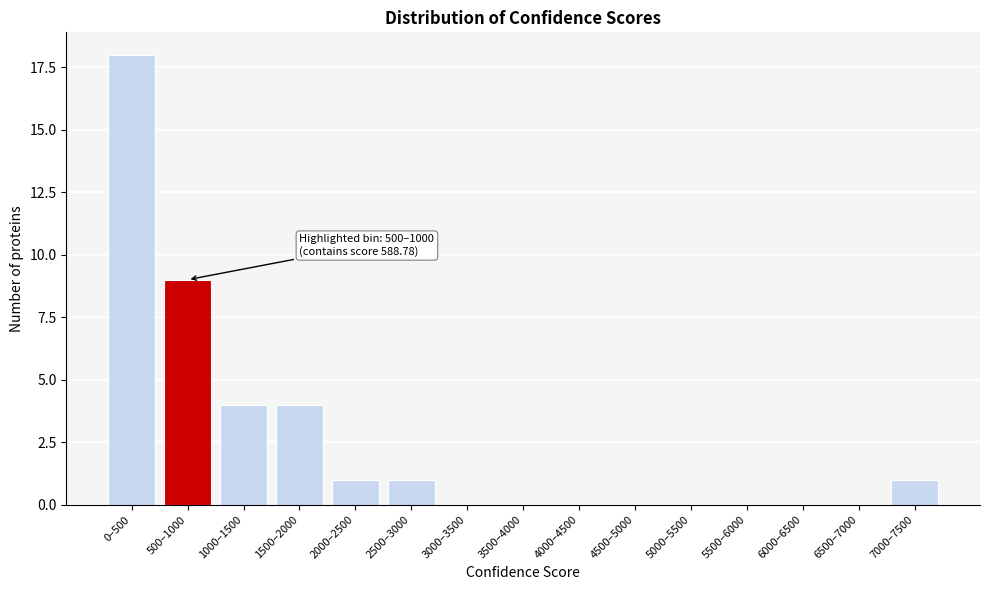

Reading left to right, extract all data points from this chart.

0–500=18	500–1000=9	1000–1500=4	1500–2000=4	2000–2500=1	2500–3000=1	3000–3500=0	3500–4000=0	4000–4500=0	4500–5000=0	5000–5500=0	5500–6000=0	6000–6500=0	6500–7000=0	7000–7500=1